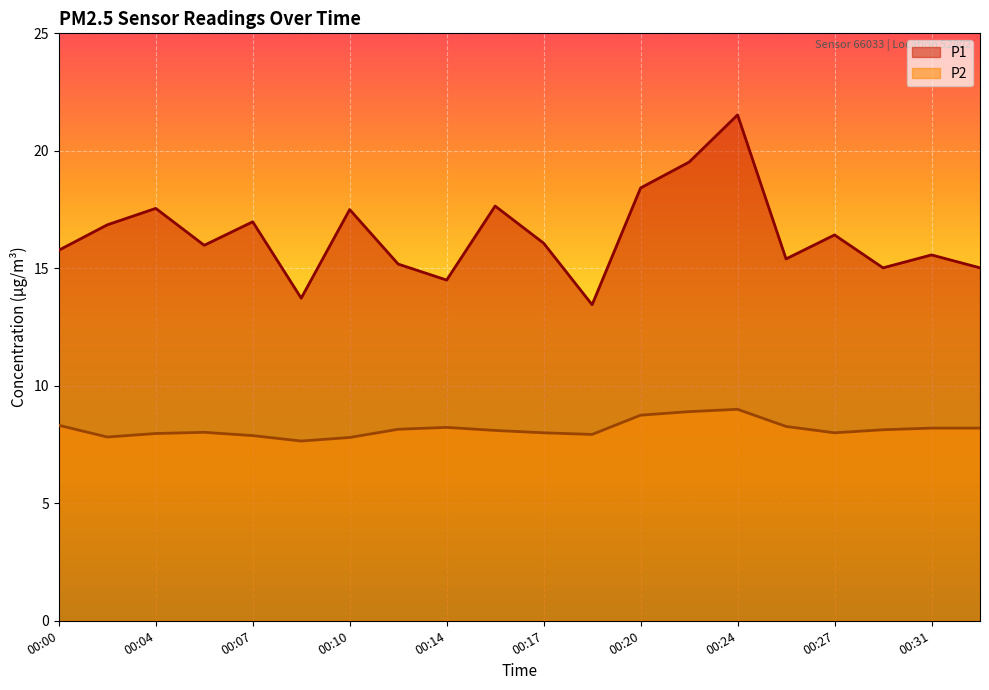

What is the total value across all series at 00:26?

23.7